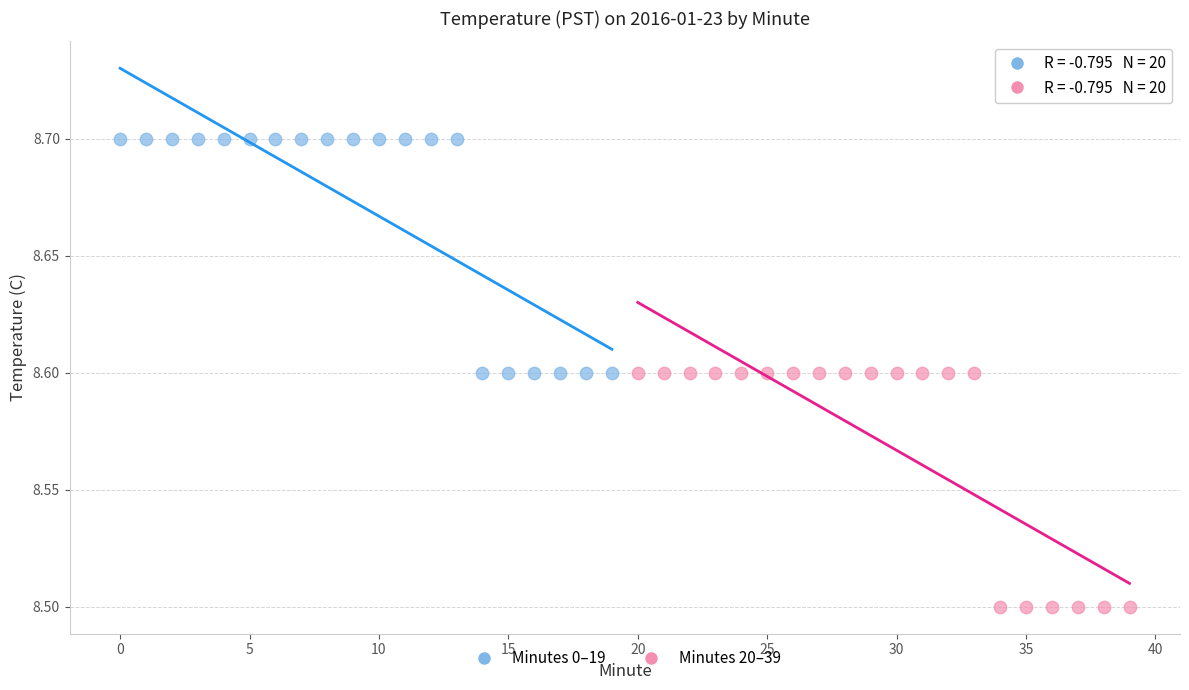

Which series reaches the maximum Y coordinate?

Minutes 0–19